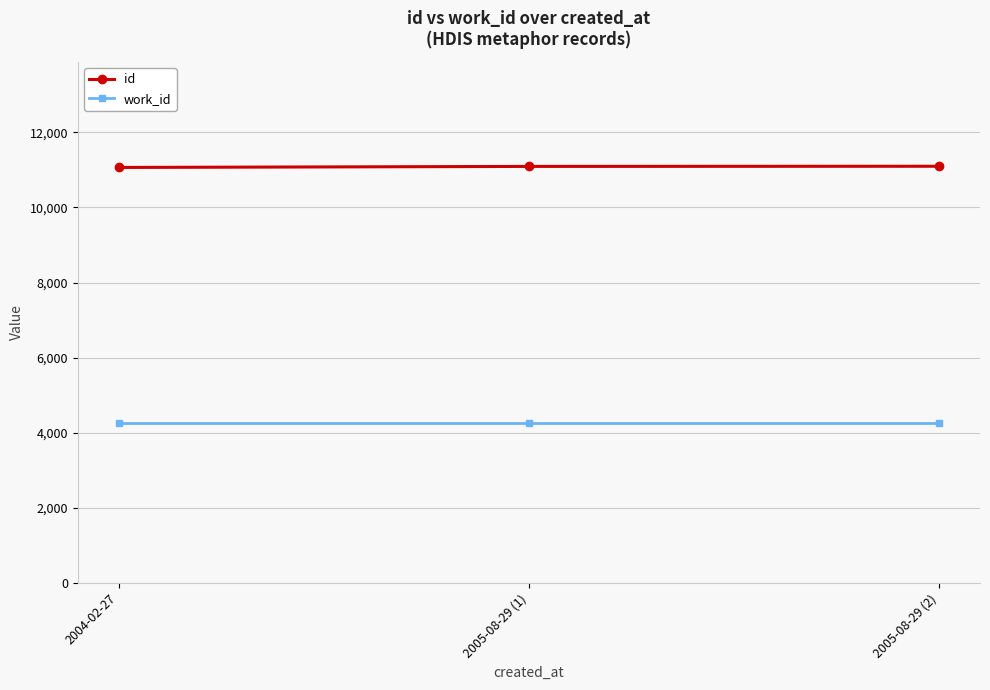

Is it true that work_id equals 4253 at 2004-02-27?

True